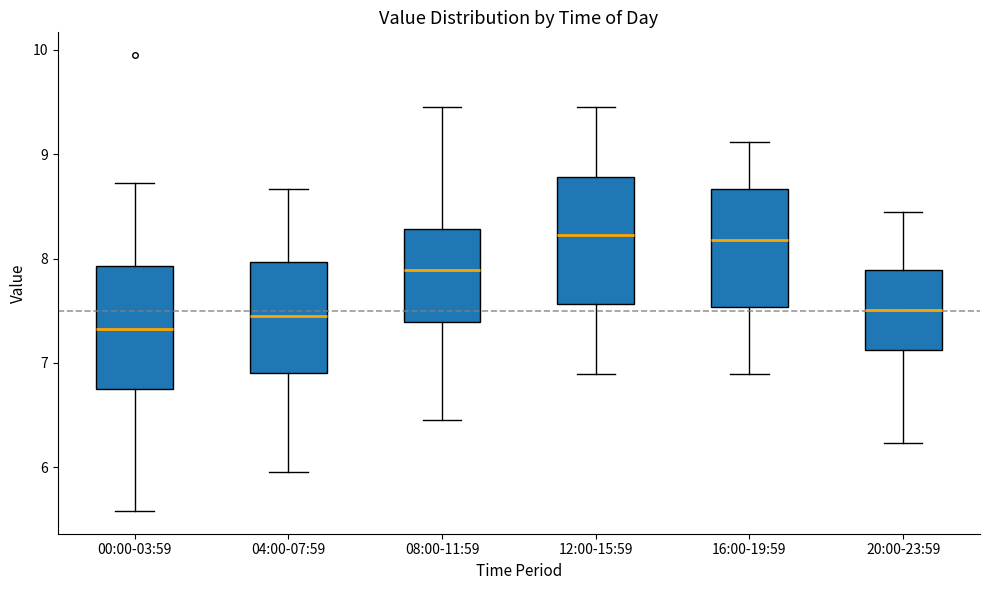

Reading left to right, transcribe this box plot: for each box, give where its median line is, the range the box spans, and where its two whiskers end, as read against the y-axis. The values are not printed on the chart, so give them approximately, as read against the axis.

00:00-03:59: median 7.3, box 6.8 to 7.9, whiskers 5.6 to 8.7
04:00-07:59: median 7.5, box 6.9 to 8.0, whiskers 6.0 to 8.7
08:00-11:59: median 7.9, box 7.4 to 8.3, whiskers 6.5 to 9.5
12:00-15:59: median 8.2, box 7.6 to 8.8, whiskers 6.9 to 9.5
16:00-19:59: median 8.2, box 7.5 to 8.7, whiskers 6.9 to 9.1
20:00-23:59: median 7.5, box 7.1 to 7.9, whiskers 6.2 to 8.5